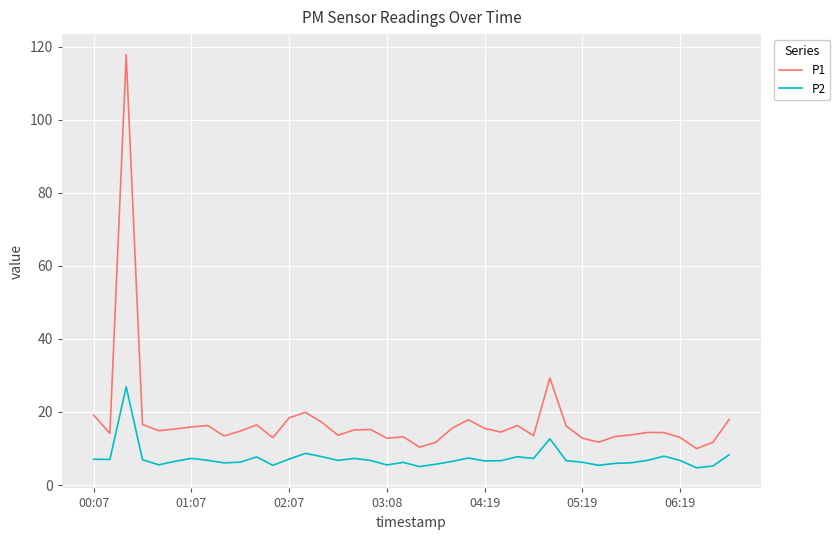

List the series in order of their overall mean, lowest first.

P2, P1